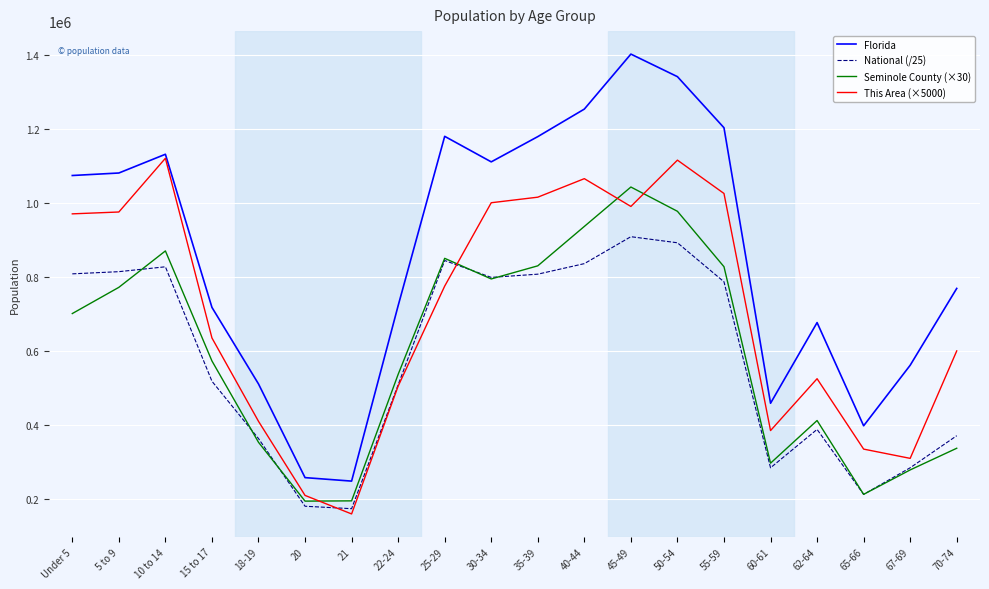

What is the maximum value for National (/25)?

908343.6